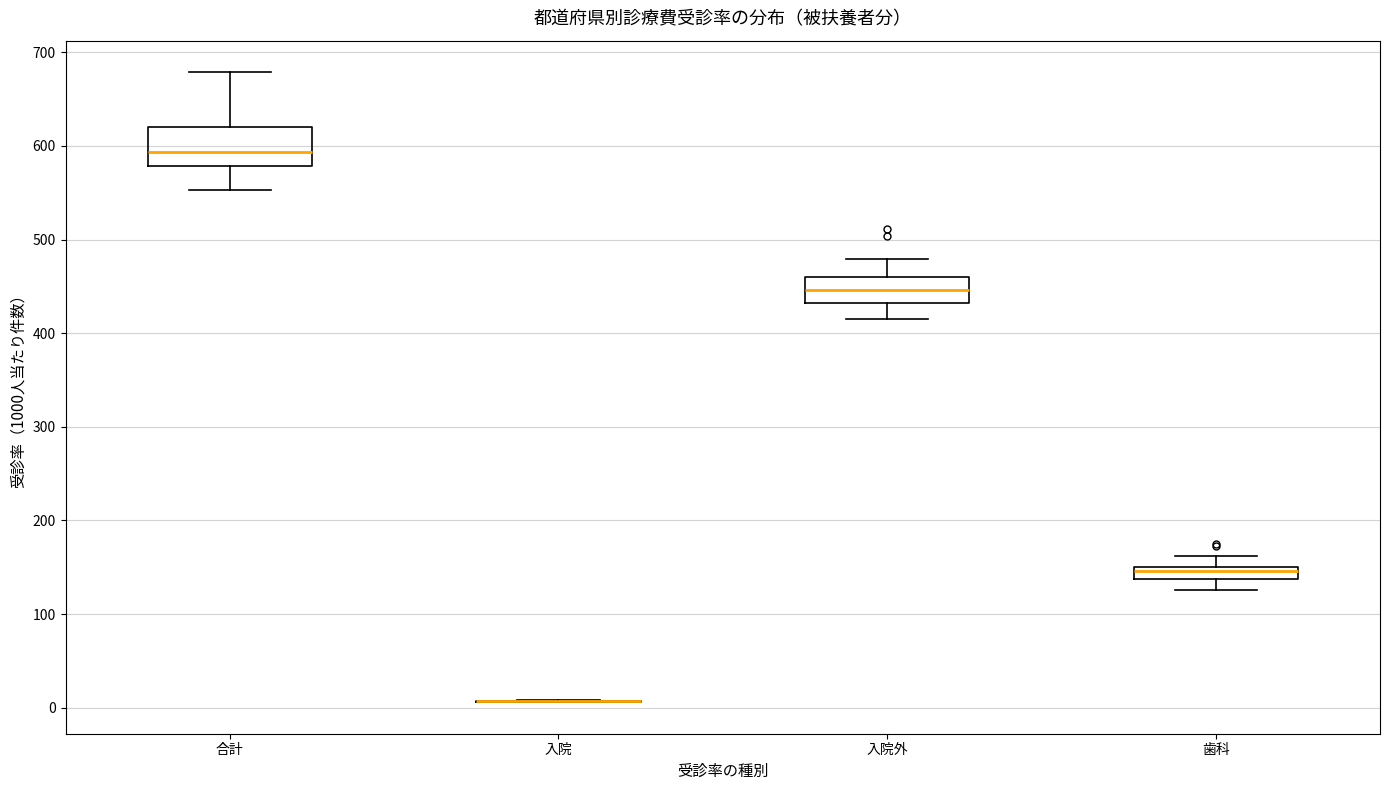

Where is the upper edge of the box for 合計 on the y-axis? The values are not printed on the chart, so give them approximately, as read against the axis.

620